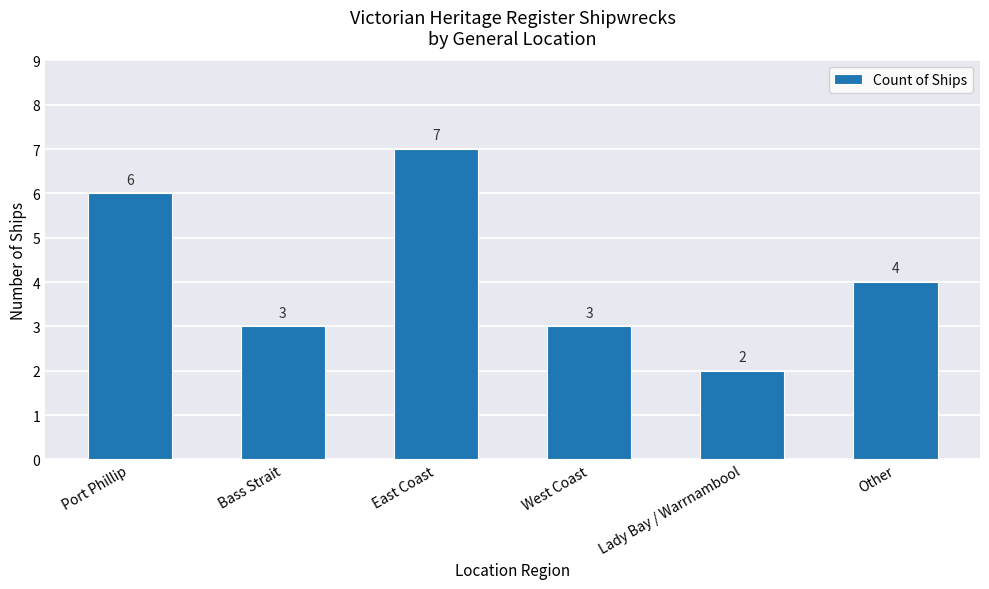

What is the minimum value shown in the chart?

2